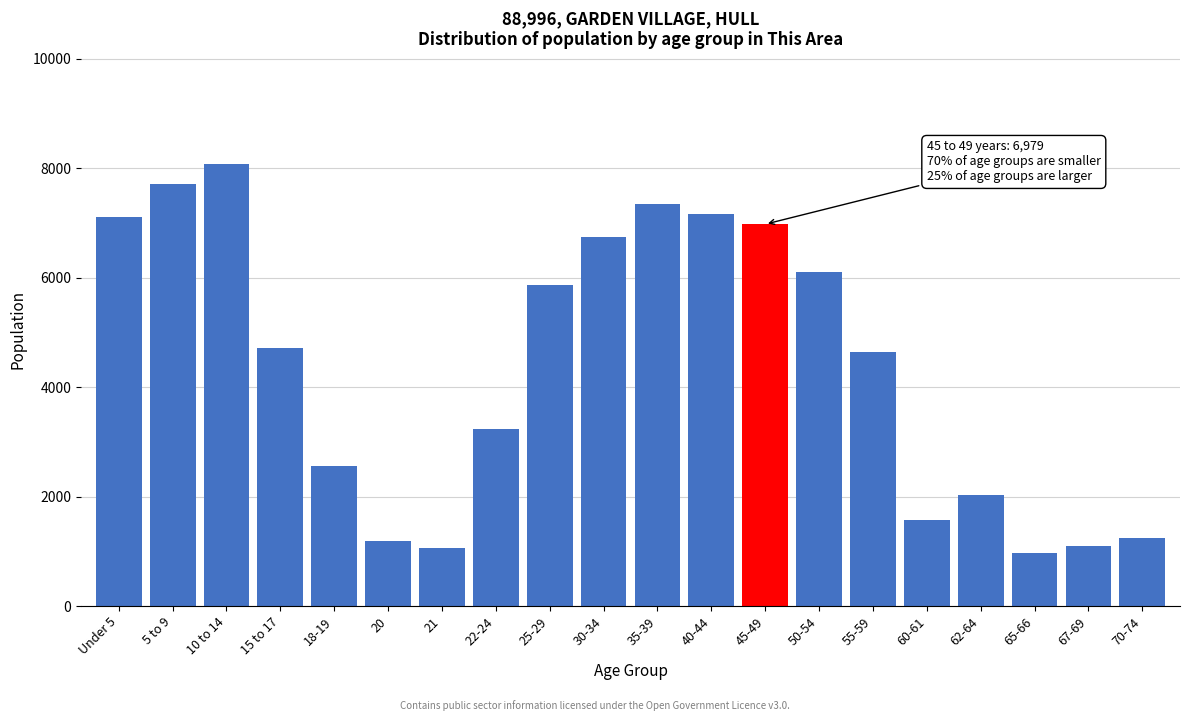

What is the minimum value shown in the chart?

964